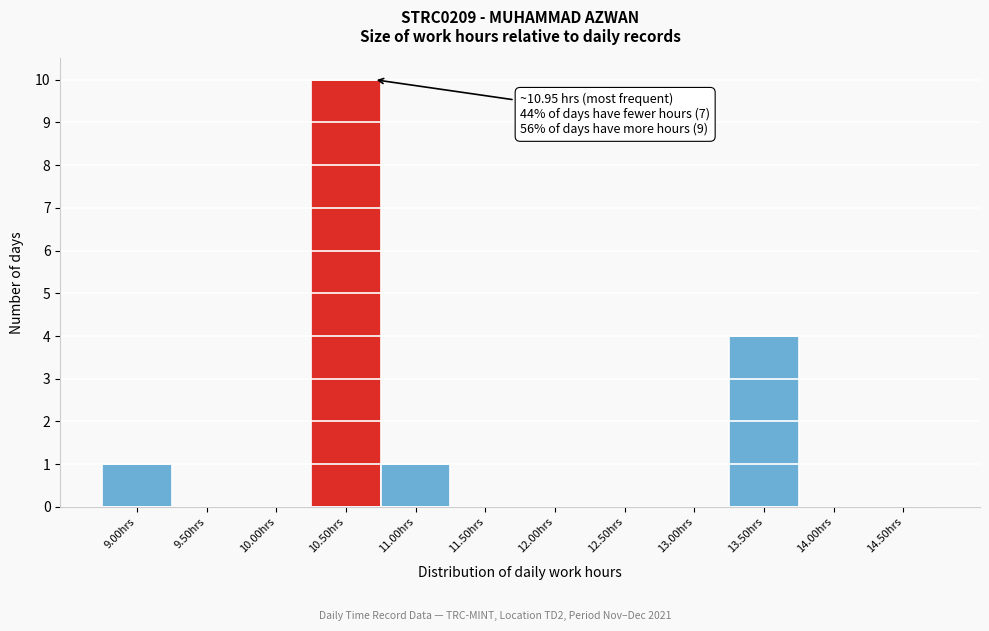

Reading right to left, list all the values displayed in this chart.

14.50hrs=0	14.00hrs=0	13.50hrs=4	13.00hrs=0	12.50hrs=0	12.00hrs=0	11.50hrs=0	11.00hrs=1	10.50hrs=10	10.00hrs=0	9.50hrs=0	9.00hrs=1